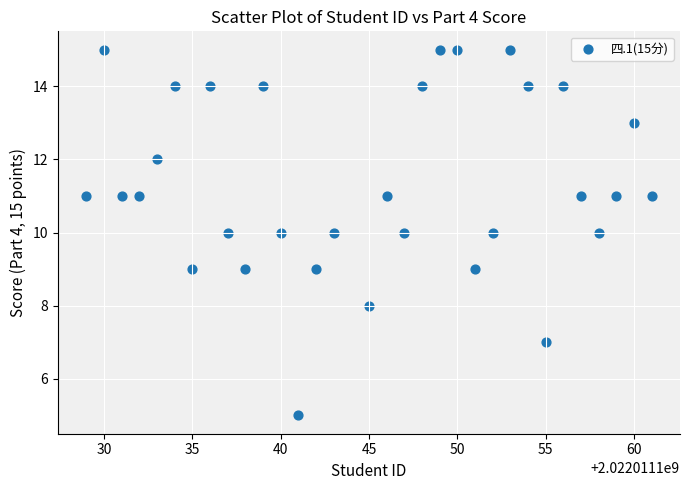

What is the range of Y values (max minus min)?

10